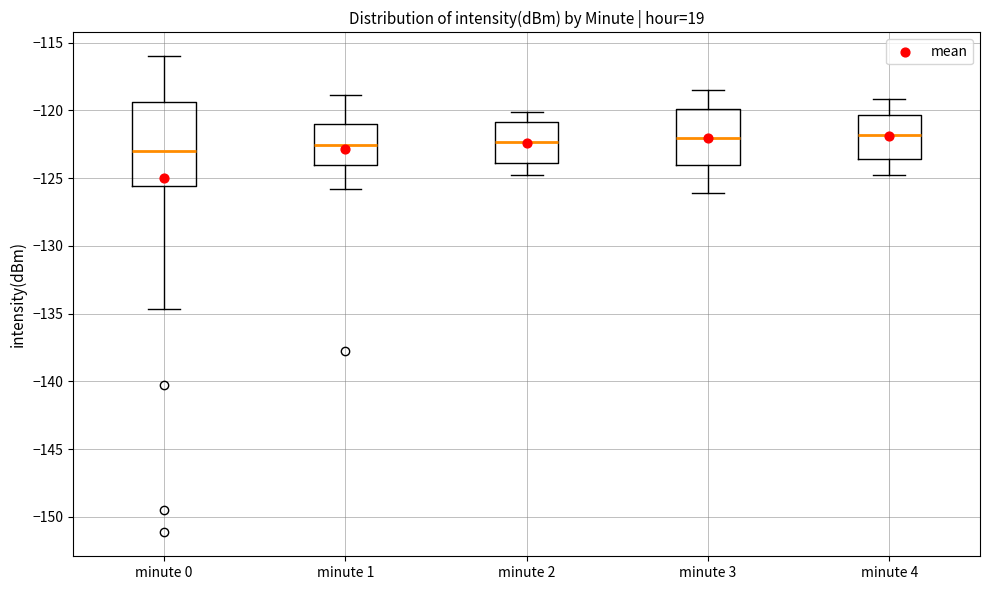

Where does the lower whisker of the box for minute 4 end on the y-axis? The values are not printed on the chart, so give them approximately, as read against the axis.

-125.0